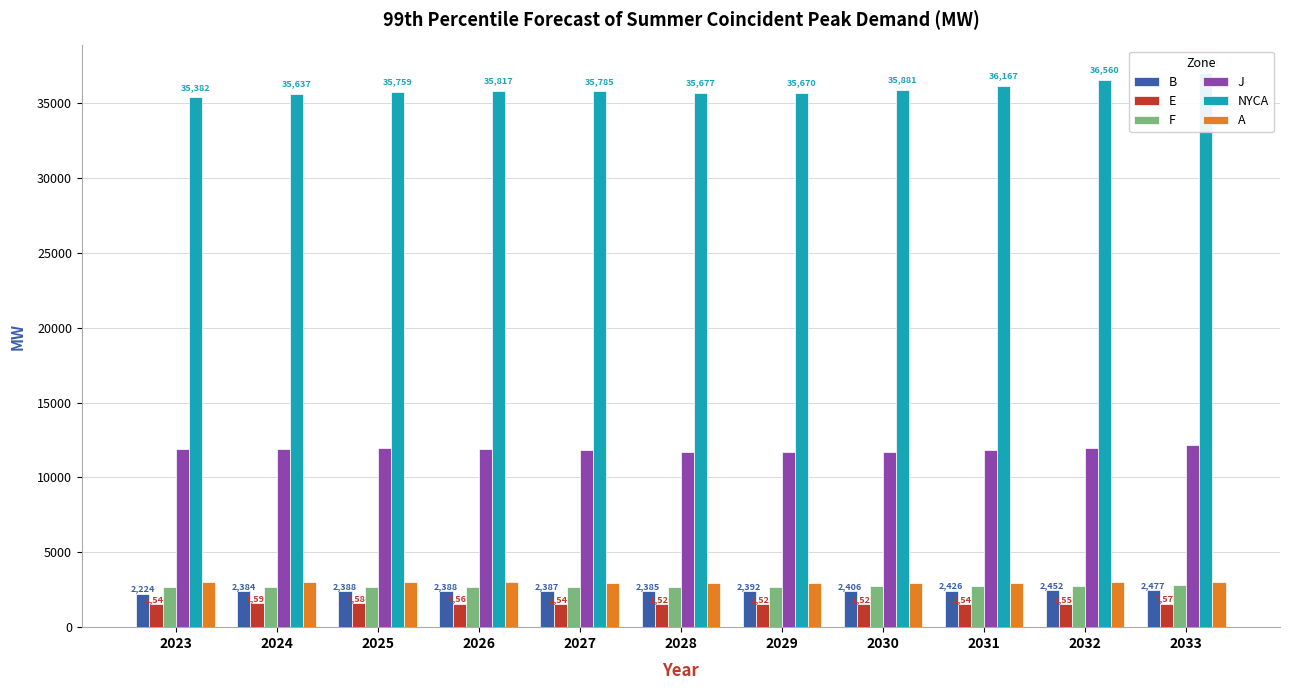

At which category is the sum across all series the highest?

2033